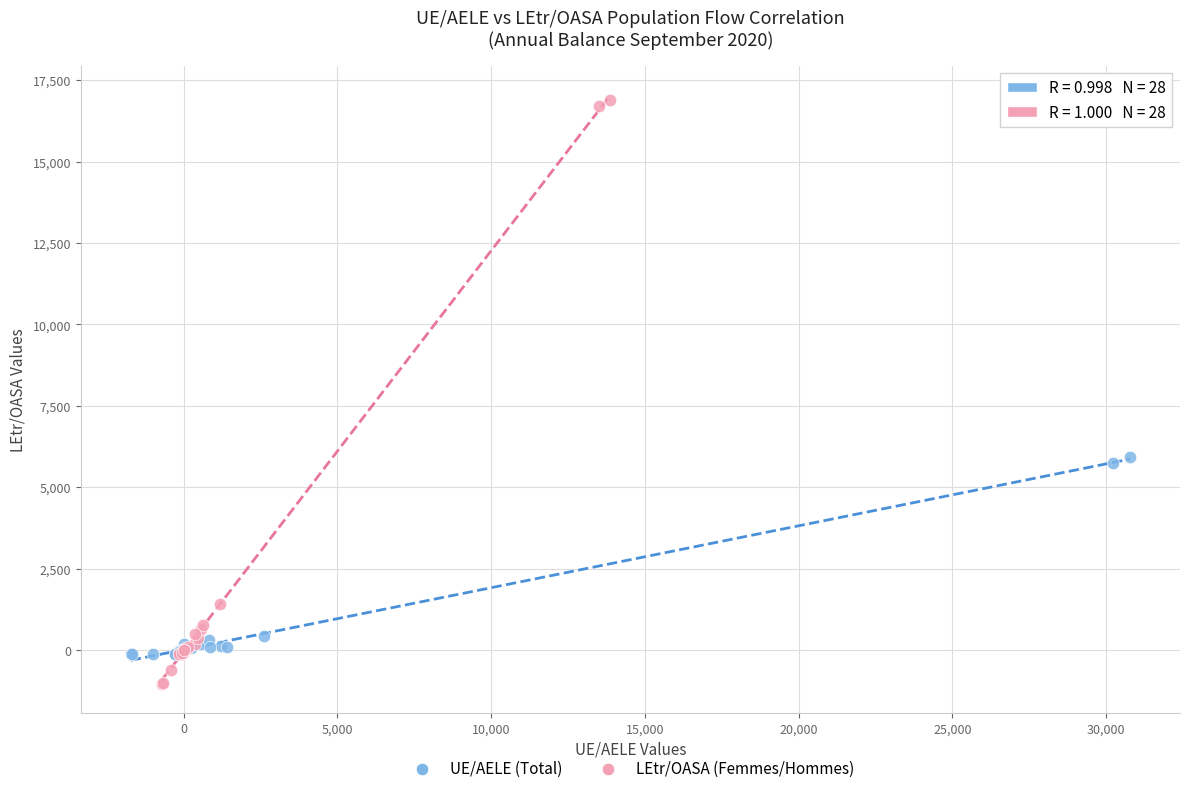

Which series contains the highest Y value?

LEtr/OASA (Femmes/Hommes)